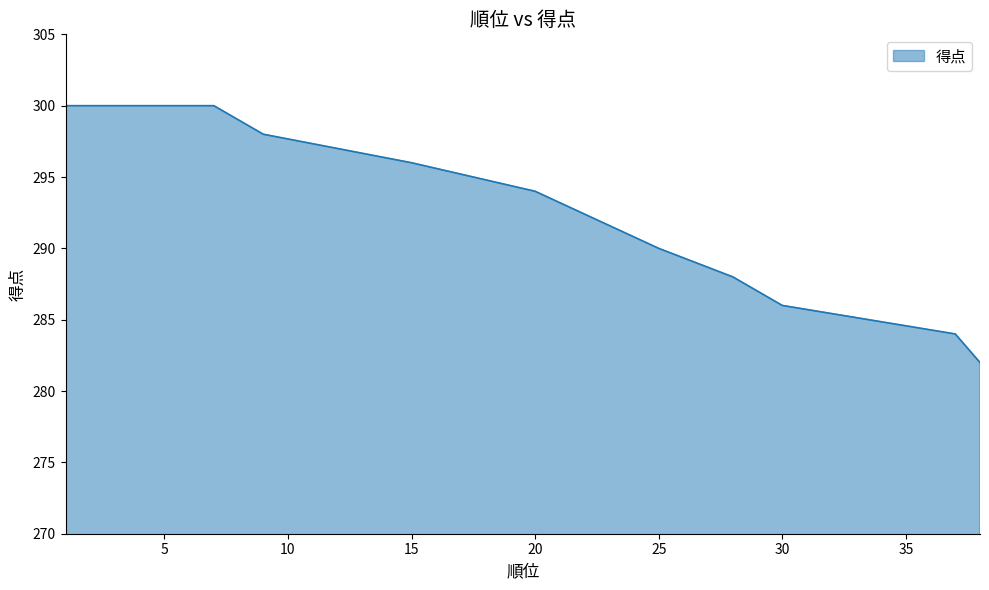

Where is the data nearest to the value 291?

25